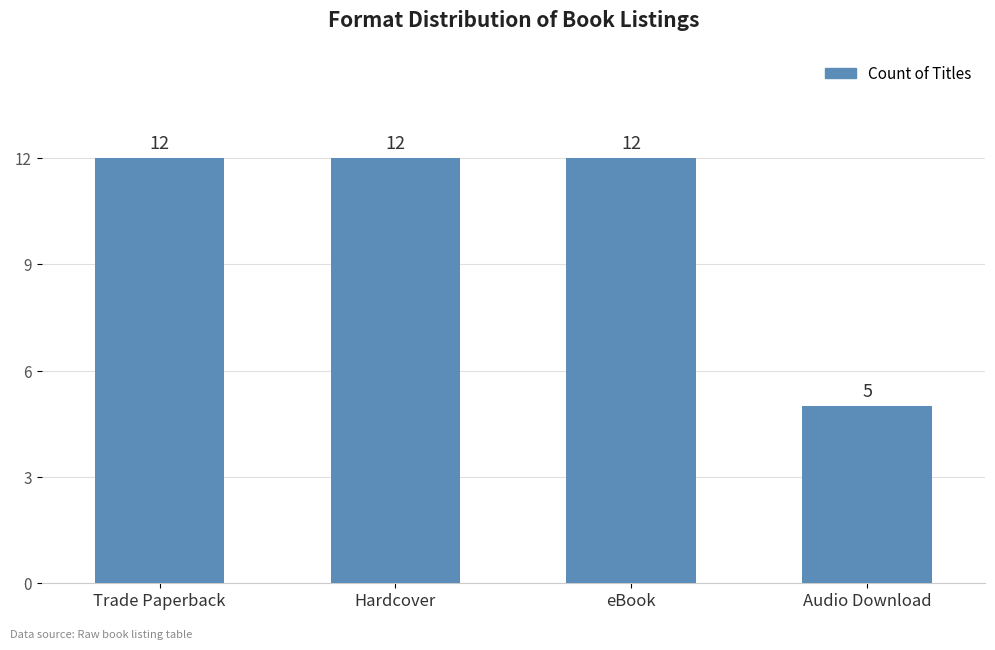

What is the value of the 3rd bar from the left?

12